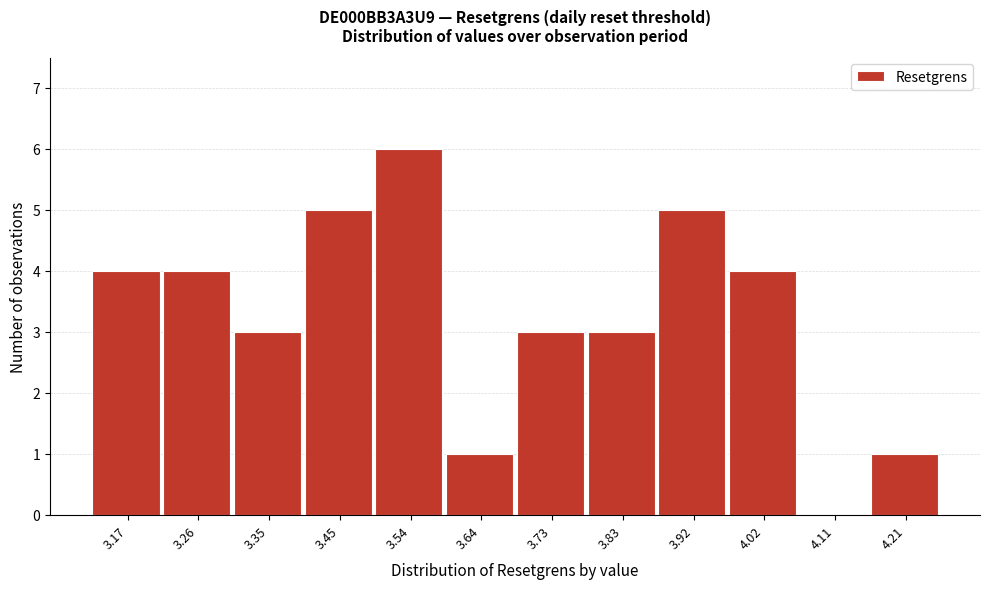

Reading left to right, list all the values displayed in this chart.

3.17=4	3.26=4	3.35=3	3.45=5	3.54=6	3.64=1	3.73=3	3.83=3	3.92=5	4.02=4	4.11=0	4.21=1